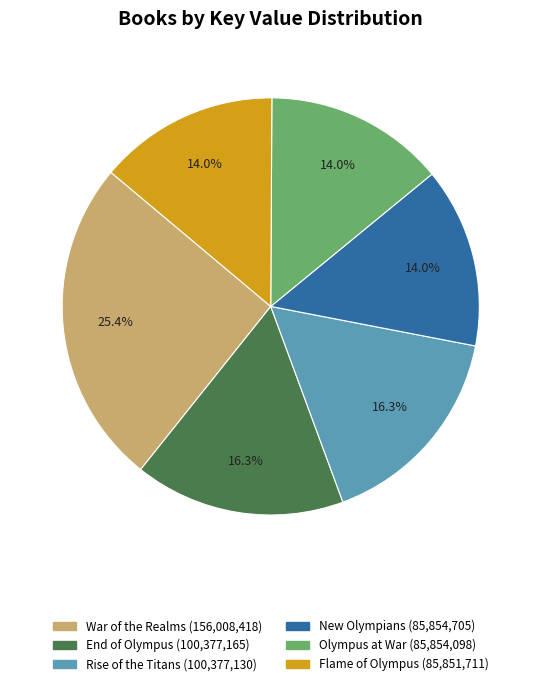

Does Flame of Olympus account for over 50% of the chart?

No